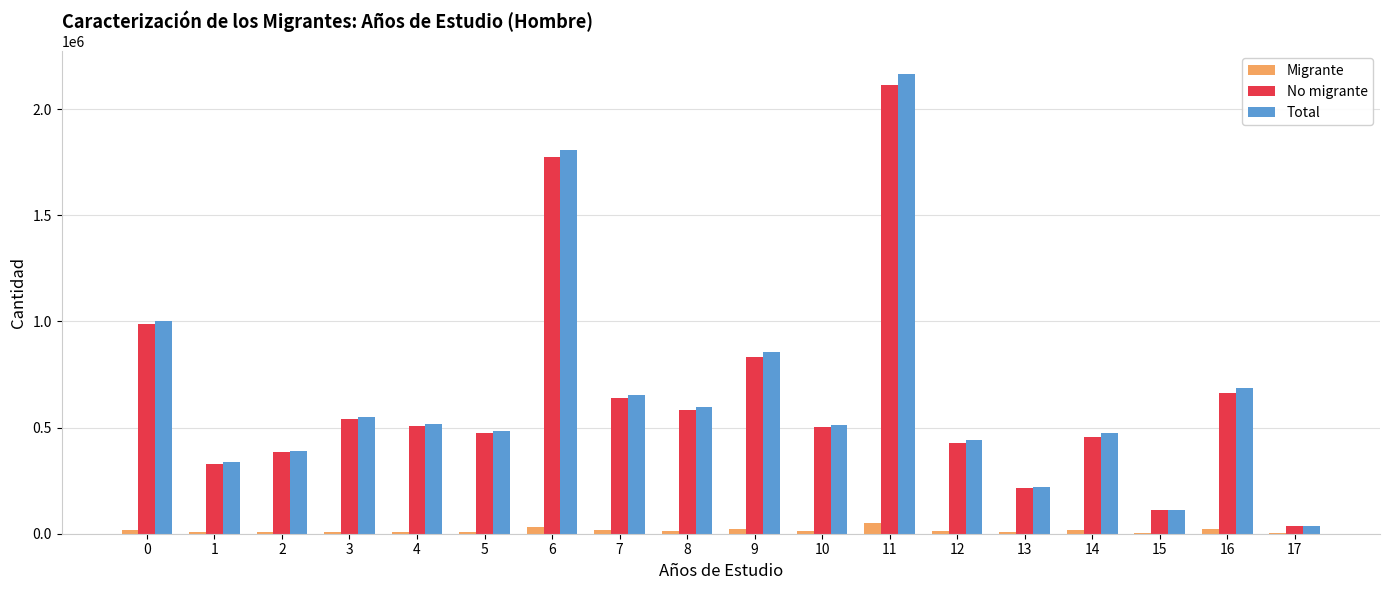

What is the average value of the Migrante series?

15053